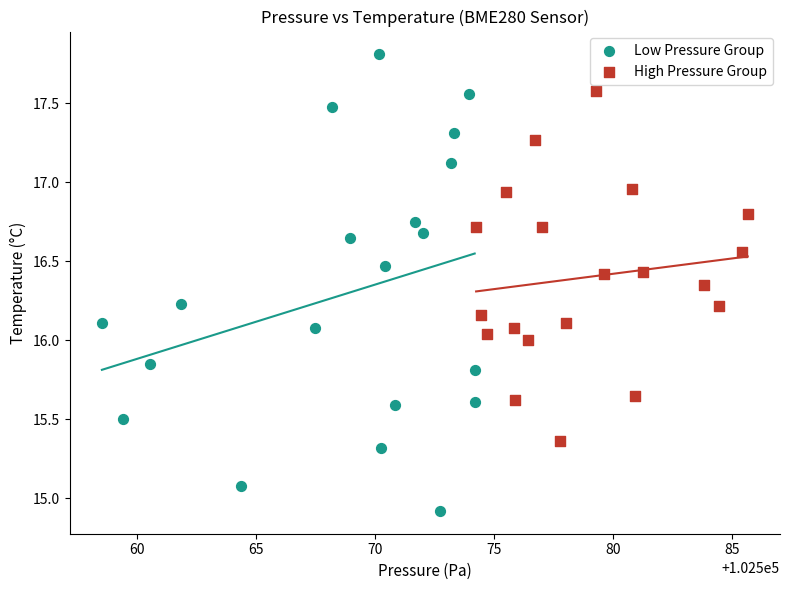

Which series reaches the maximum Y coordinate?

Low Pressure Group